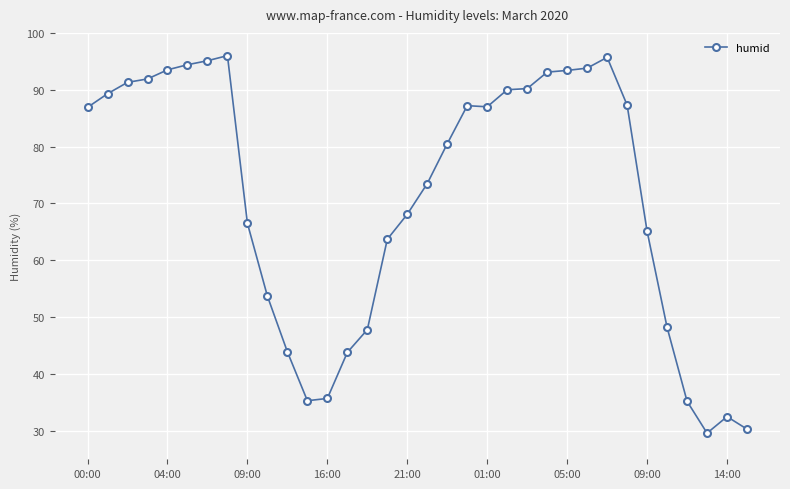

What is the smallest value displayed?

29.6